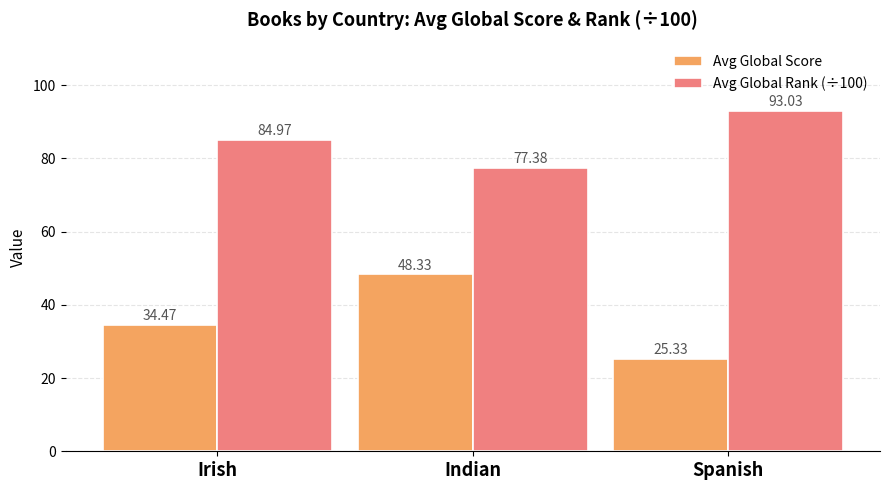

Does the chart contain any negative values?

No